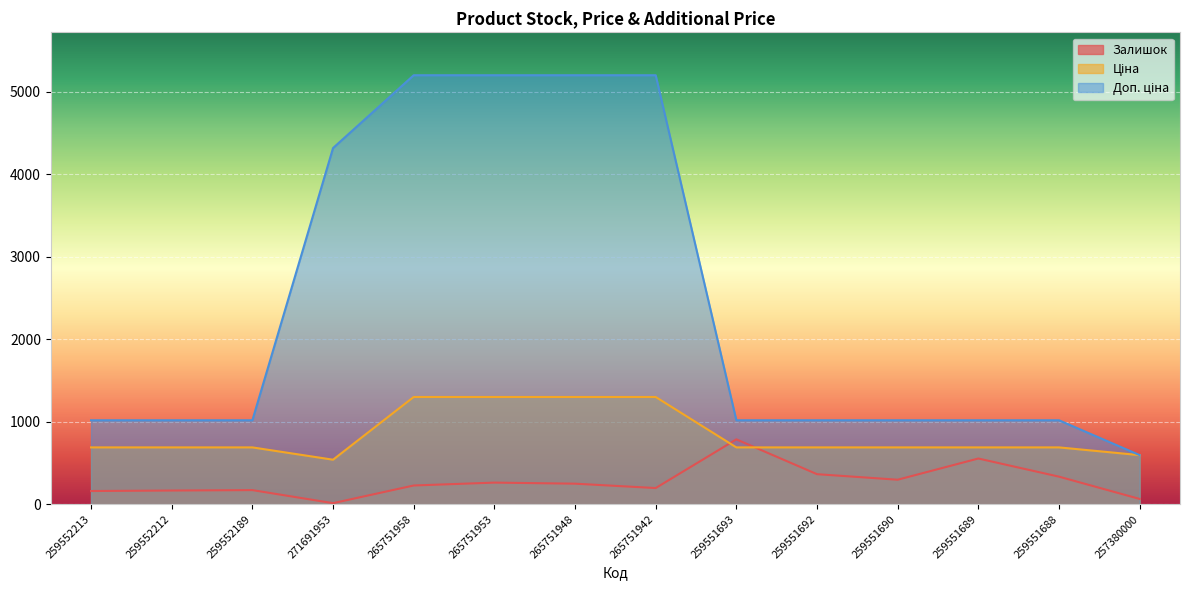

Rank the series by their maximum value, from lowest to highest.

Залишок, Ціна, Доп. ціна